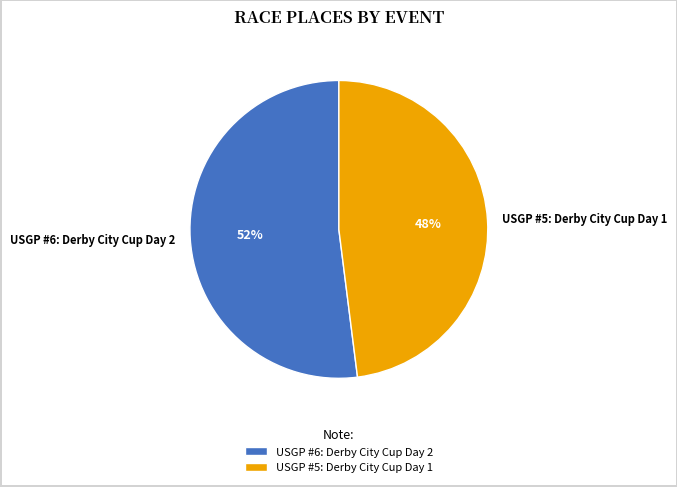

To the nearest percent, what percentage of the pie is USGP #6: Derby City Cup Day 2?

52%